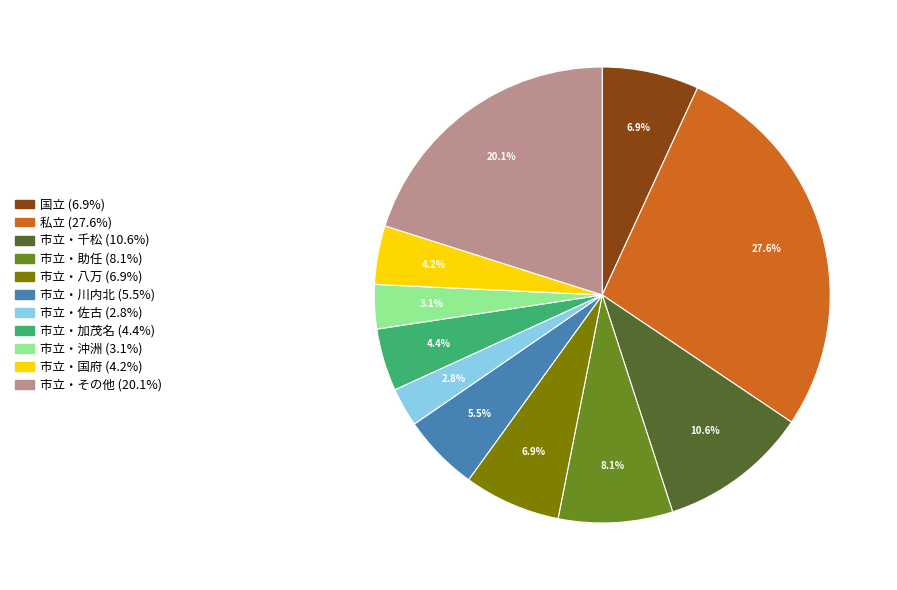

How many segments does this pie chart have?

11